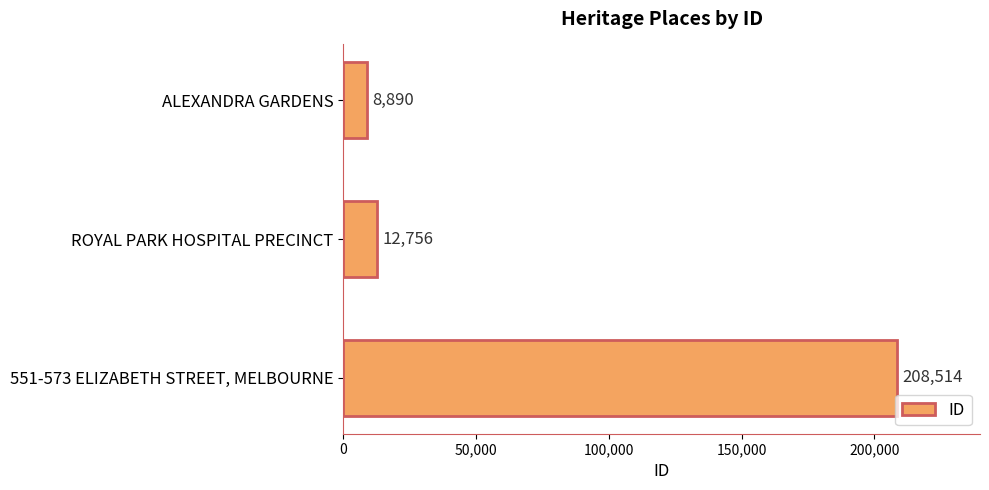

Approximately how many times larger is the value at ROYAL PARK HOSPITAL PRECINCT compared to ALEXANDRA GARDENS?

1.4